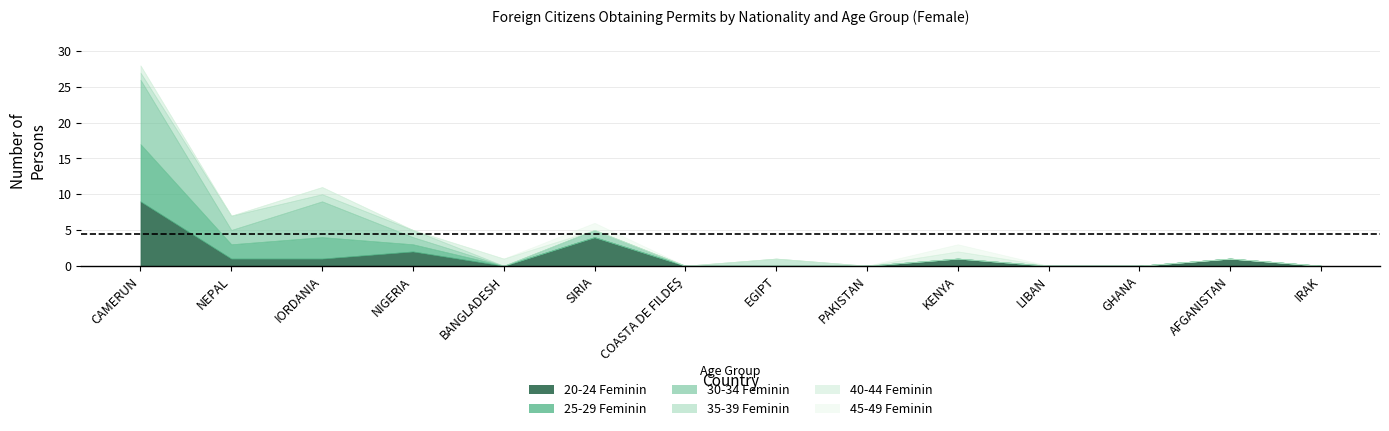

The 30-34 Feminin series shows 2 at SIRIA. True or false?

False